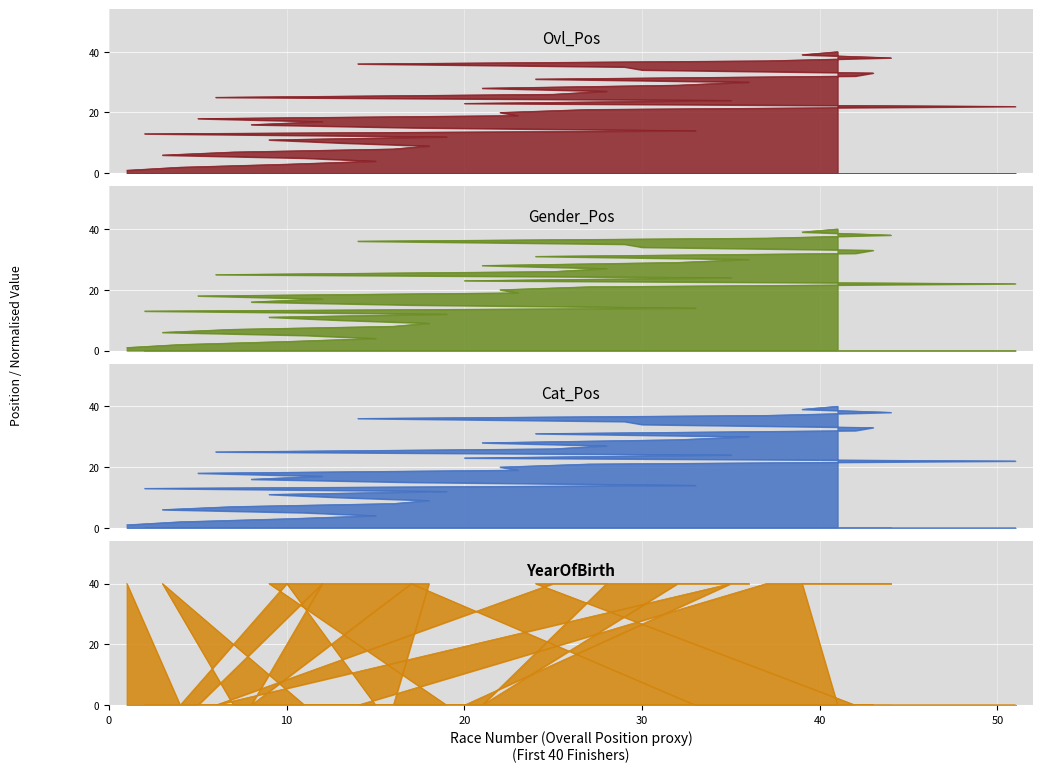

True or false: Ovl_Pos has a value of 2.0 at 4.

True